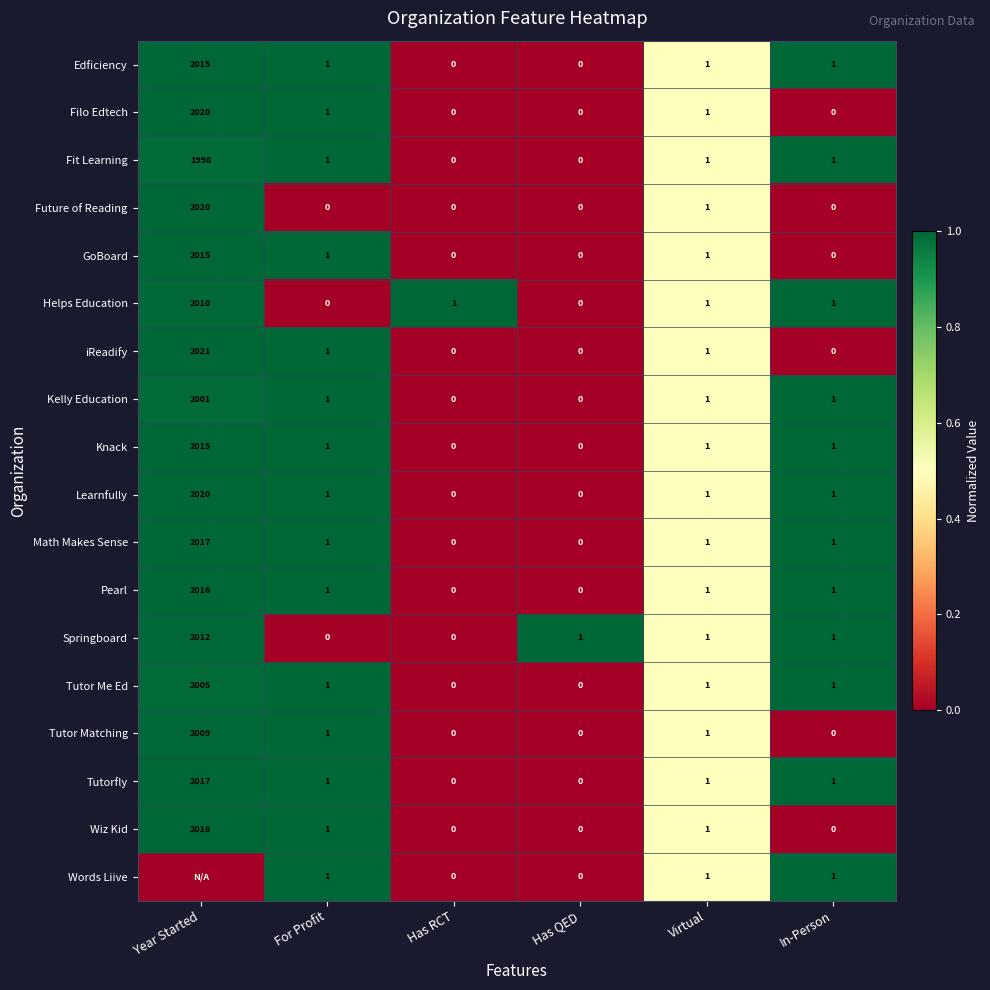

What is the total value across all series at Has QED?

1